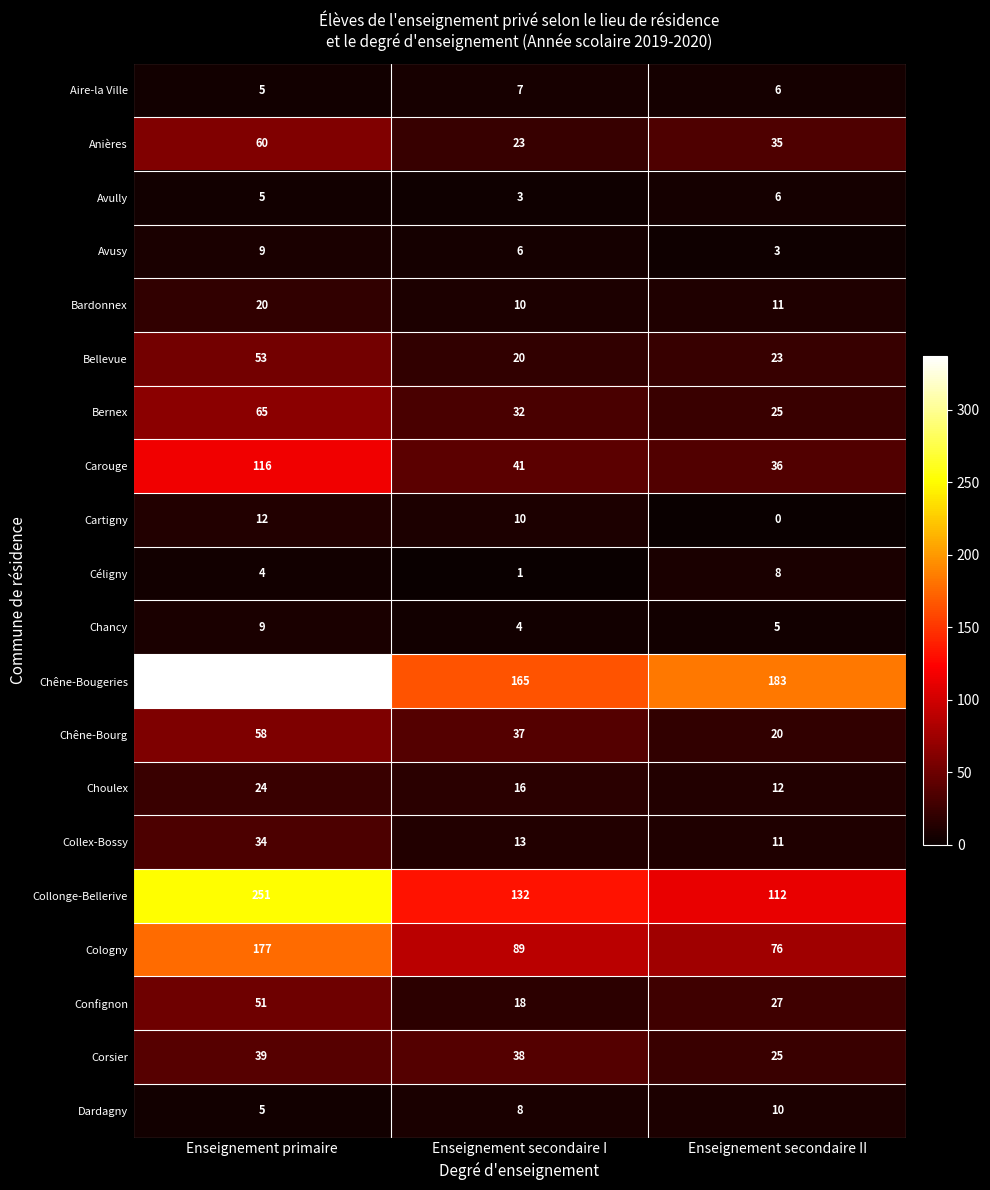

What is the difference between the maximum and second lowest values in the Chêne-Bourg series?

21